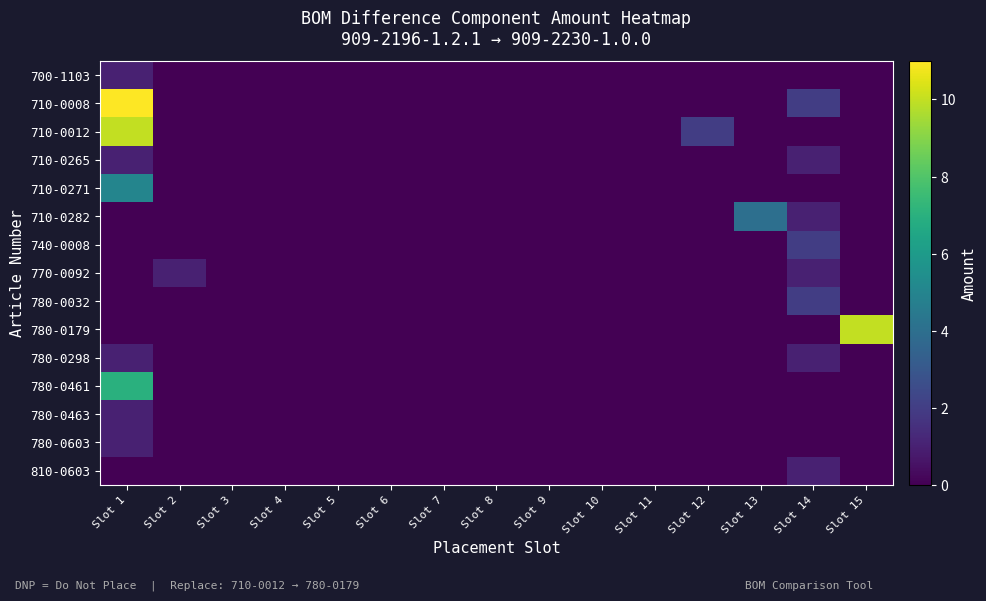

List the series in order of their peak value, lowest first.

700-1103, 710-0265, 770-0092, 780-0298, 780-0463, 780-0603, 810-0603, 740-0008, 780-0032, 710-0282, 710-0271, 780-0461, 710-0012, 780-0179, 710-0008